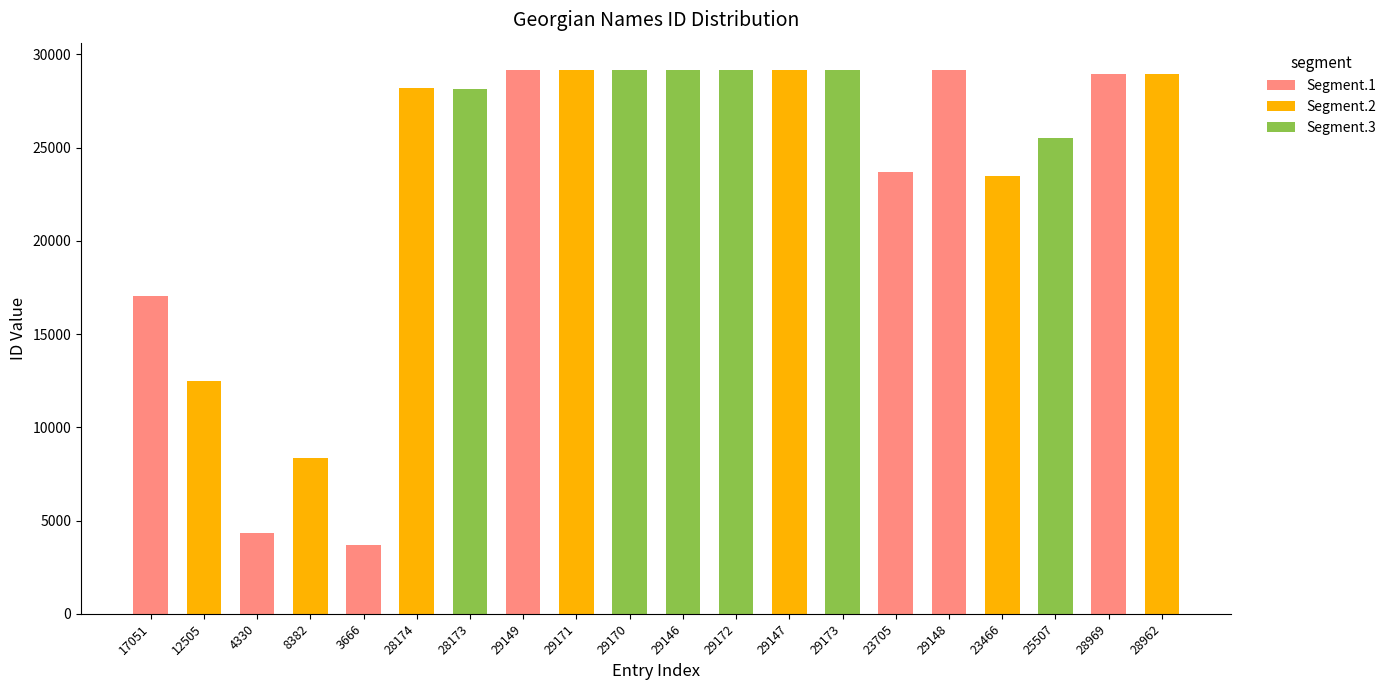

Is it true that Segment.1 equals 19523 at 28962?

False